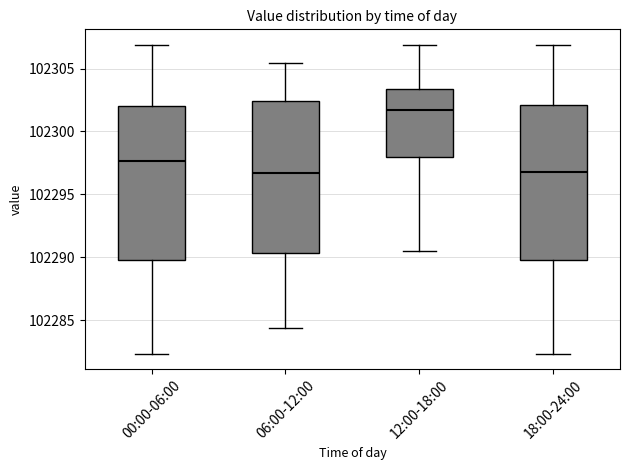

Reading left to right, transcribe this box plot: for each box, give where its median line is, the range the box spans, and where its two whiskers end, as read against the y-axis. The values are not printed on the chart, so give them approximately, as read against the axis.

00:00-06:00: median 102297.5, box 102290.0 to 102302.0, whiskers 102282.5 to 102307.0
06:00-12:00: median 102296.5, box 102290.5 to 102302.5, whiskers 102284.5 to 102305.5
12:00-18:00: median 102301.5, box 102298.0 to 102303.5, whiskers 102290.5 to 102307.0
18:00-24:00: median 102297.0, box 102290.0 to 102302.0, whiskers 102282.5 to 102307.0